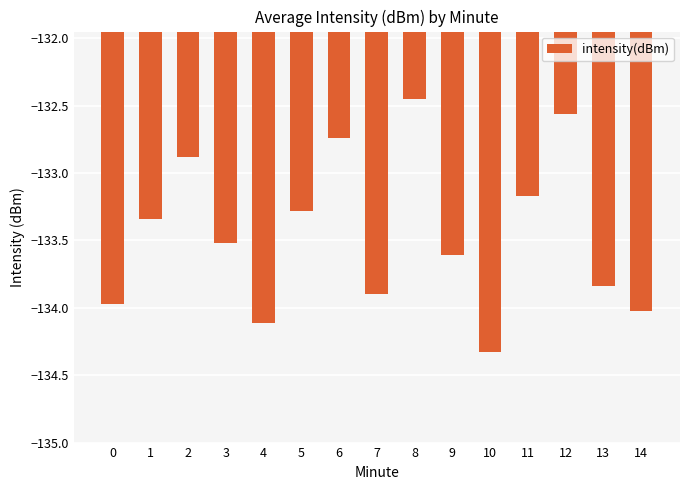

Is it true that the value at 4 is -134.1?

True